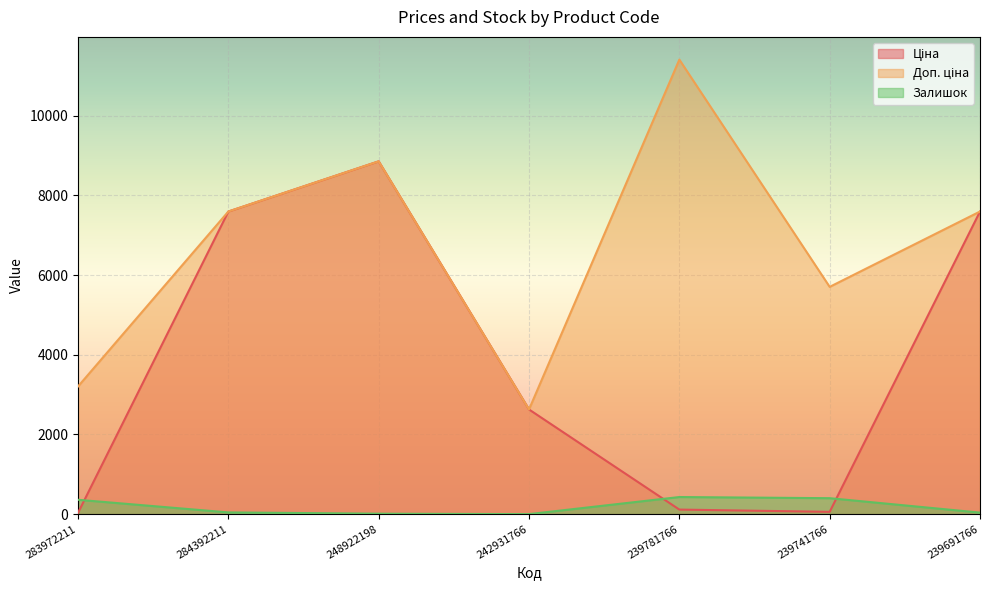

How many data points in Ціна are less than 2627?

3